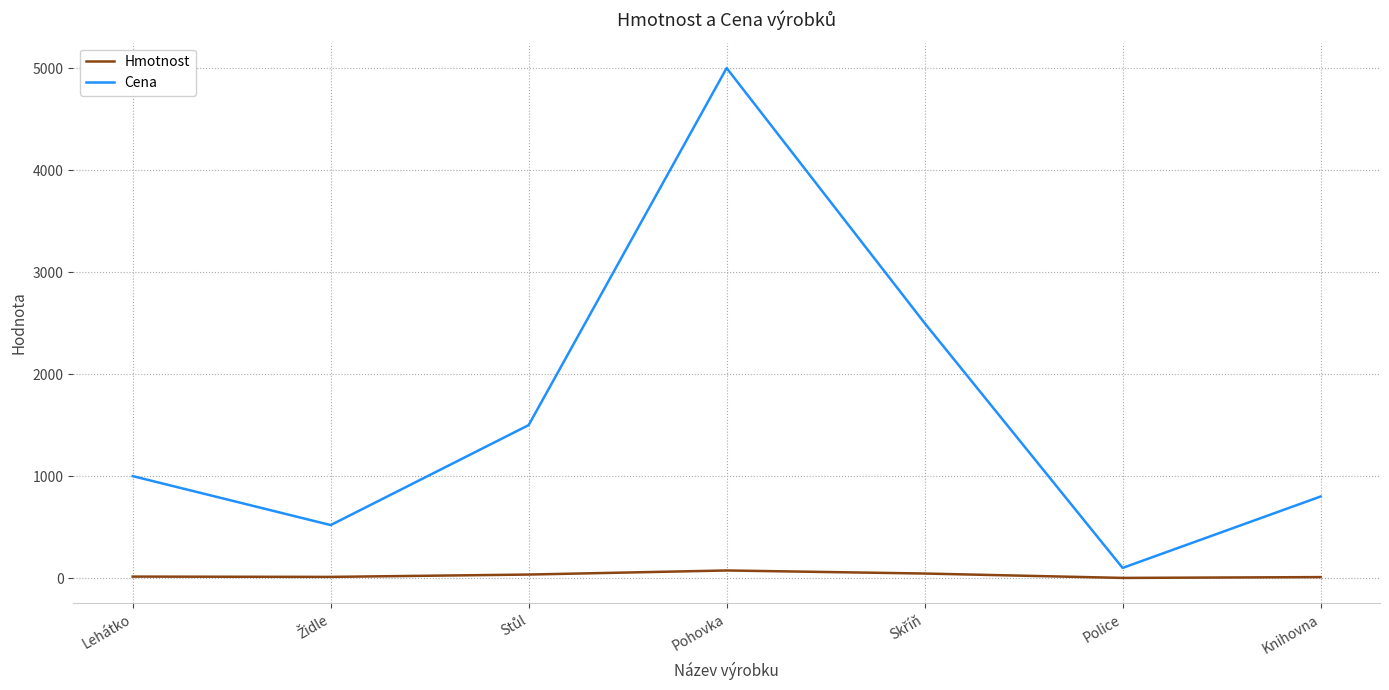

At how many categories does at least one series exceed 70?

7